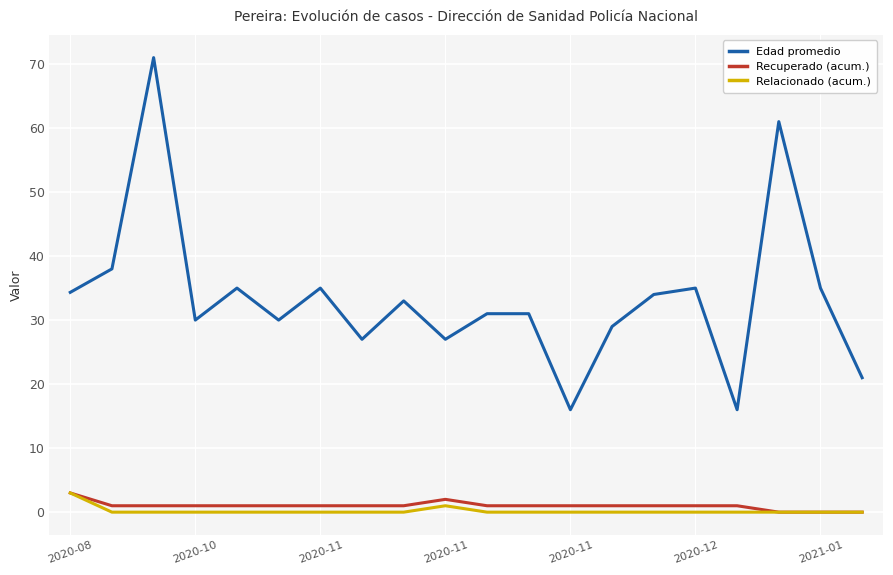

Which series has the widest spread of values?

Edad promedio